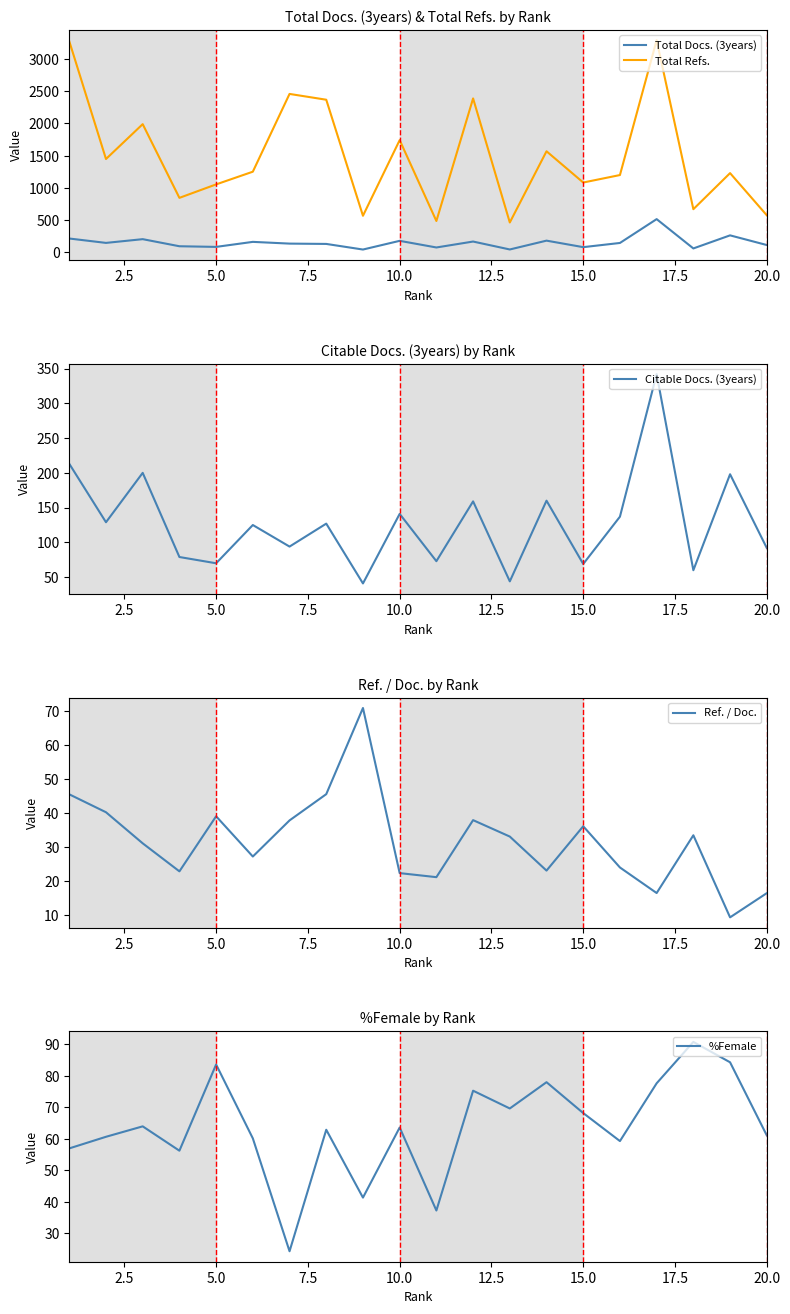

What is the lowest value of the Total Refs. series?

463